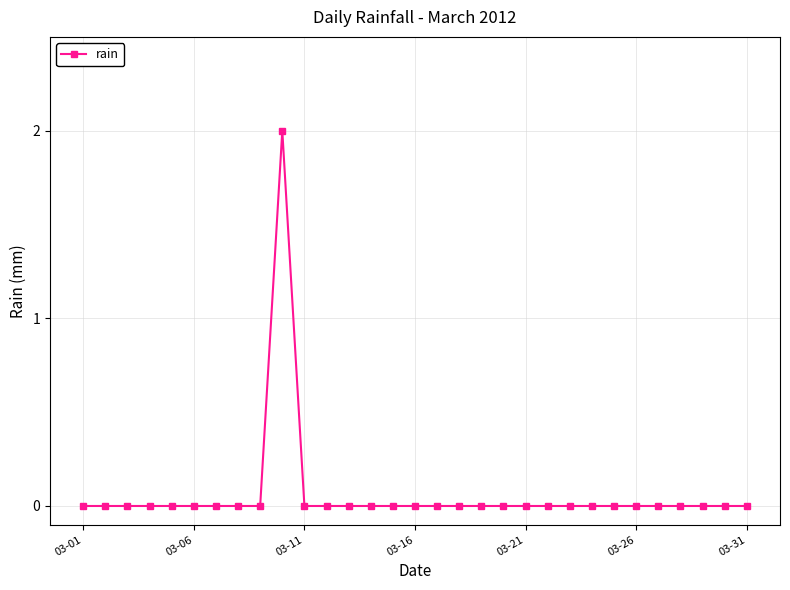

Reading left to right, what are all the values shown in this chart?

0	0	0	0	0	0	0	0	0	2	0	0	0	0	0	0	0	0	0	0	0	0	0	0	0	0	0	0	0	0	0